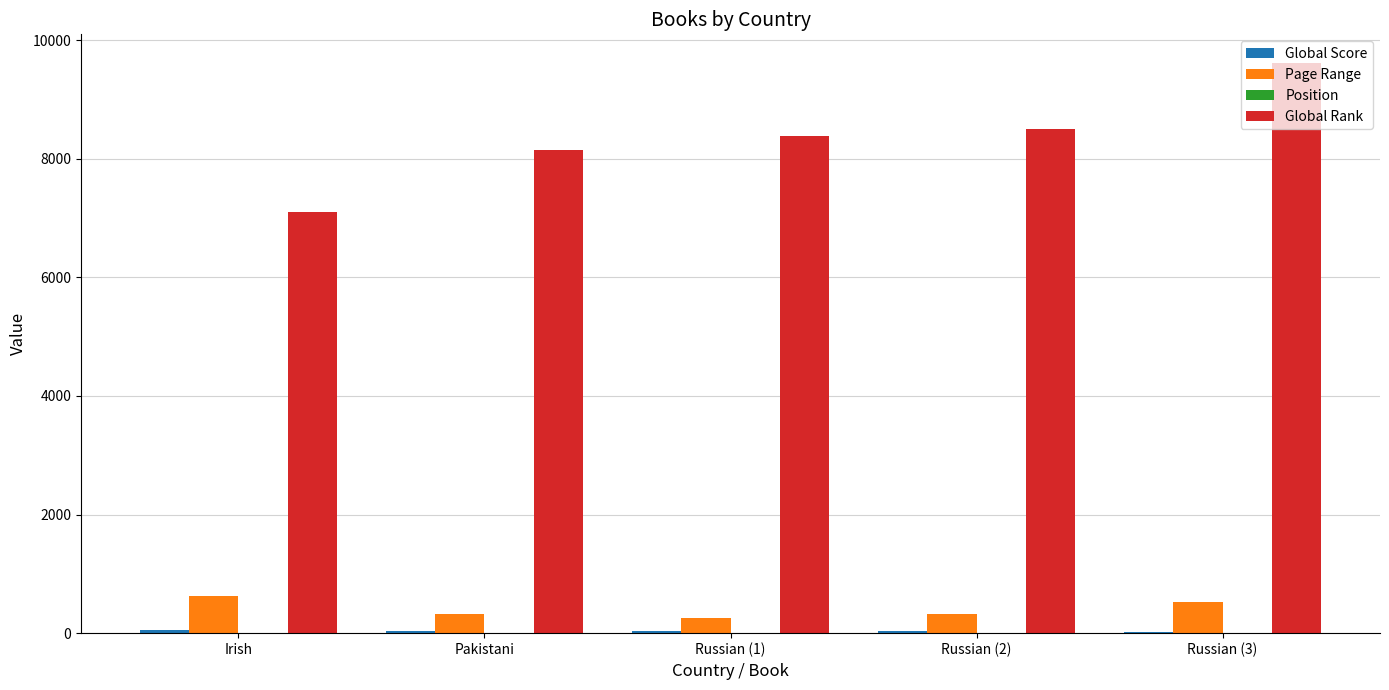

At which category does the chart reach its peak across all series?

Russian (3)